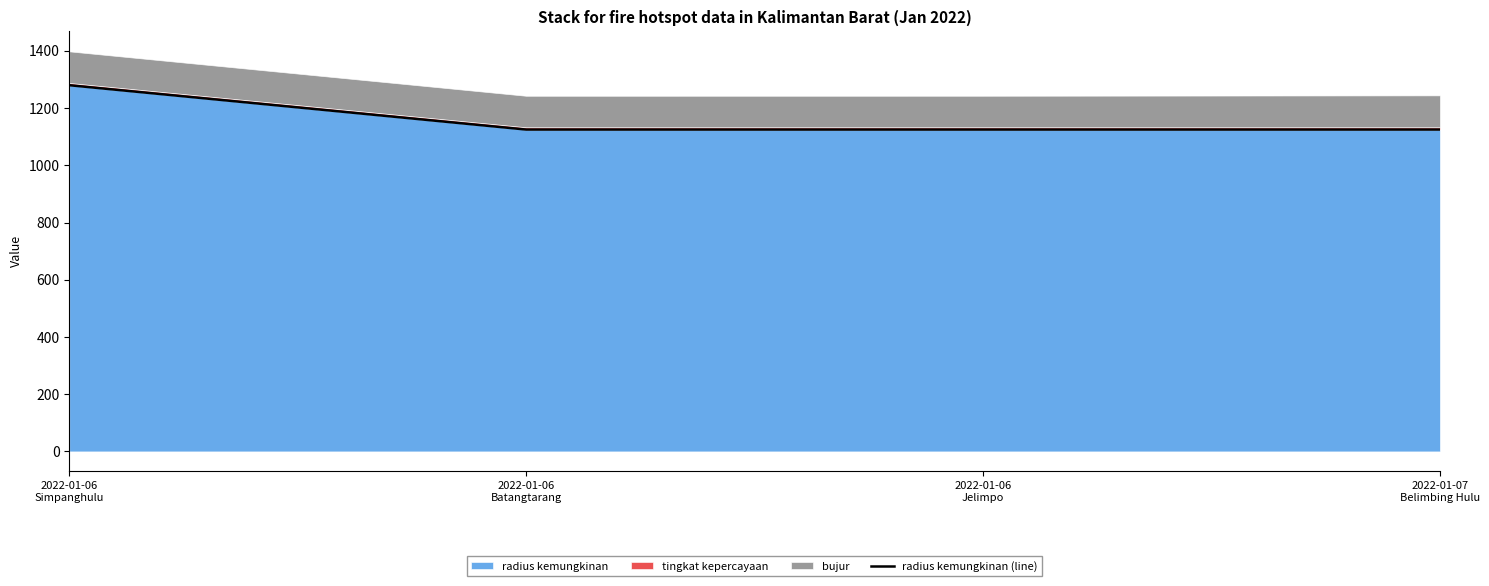

How many categories are shown in the chart?

4